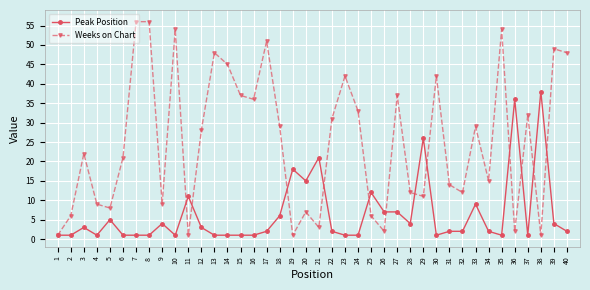

Is it true that Weeks on Chart equals 20 at 27?

False